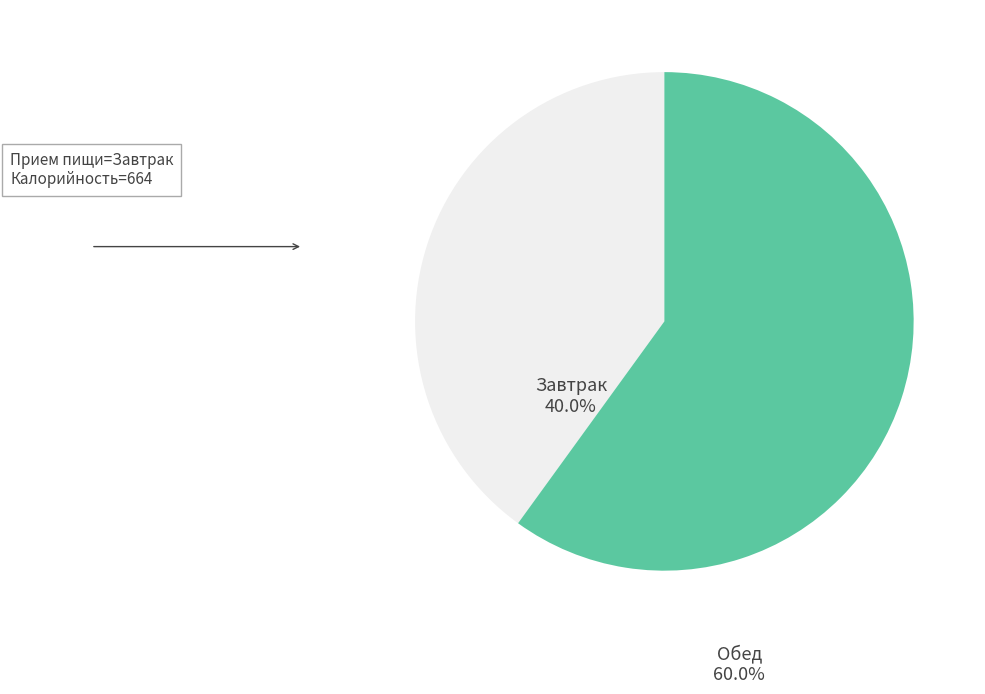

Is there any slice that represents more than half of the pie?

Yes